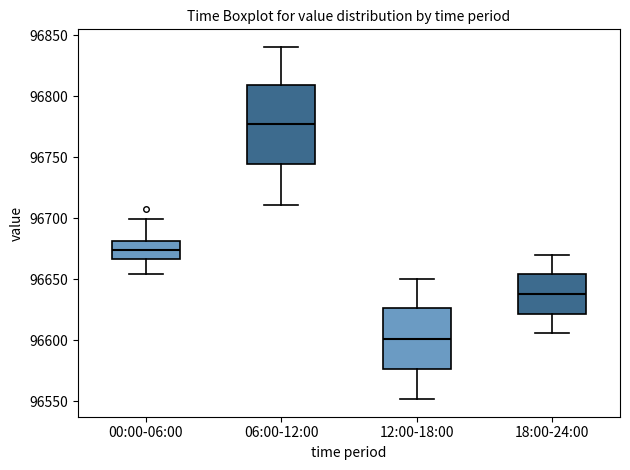

Reading left to right, transcribe this box plot: for each box, give where its median line is, the range the box spans, and where its two whiskers end, as read against the y-axis. The values are not printed on the chart, so give them approximately, as read against the axis.

00:00-06:00: median 96675, box 96665 to 96680, whiskers 96655 to 96700
06:00-12:00: median 96775, box 96745 to 96810, whiskers 96710 to 96840
12:00-18:00: median 96600, box 96575 to 96625, whiskers 96550 to 96650
18:00-24:00: median 96640, box 96620 to 96655, whiskers 96605 to 96670